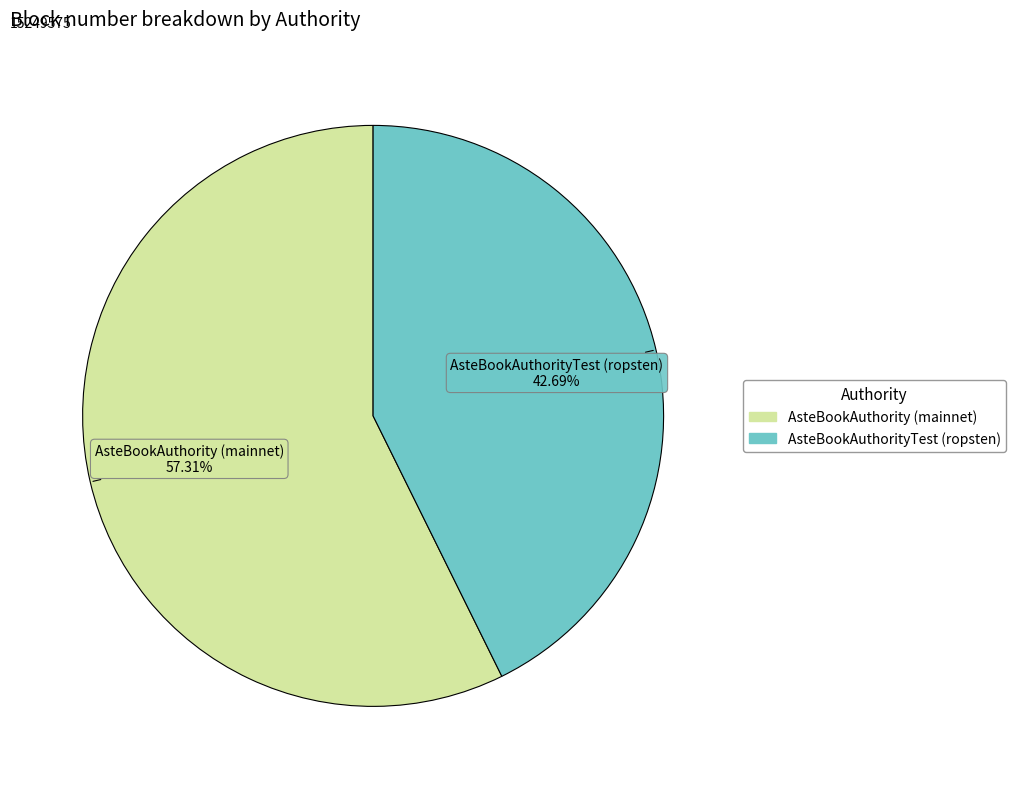

How many slices are in this pie chart?

2